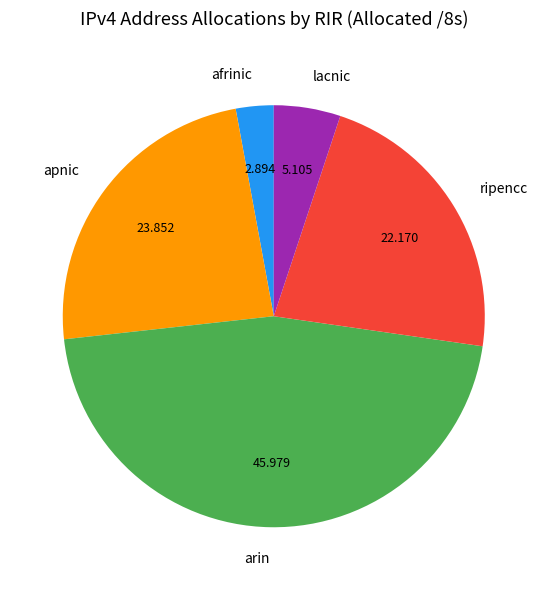

Which slice is the smallest?

afrinic